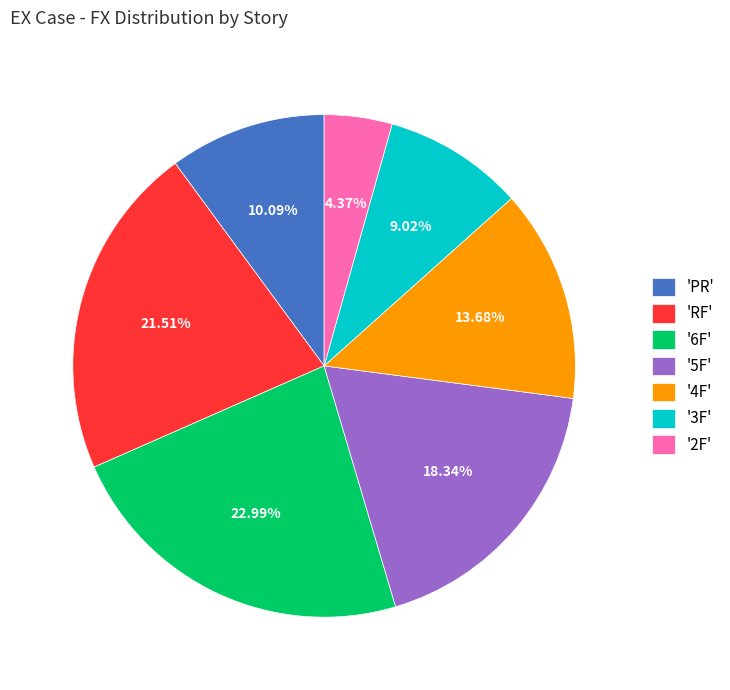

Does '4F' account for over 50% of the chart?

No